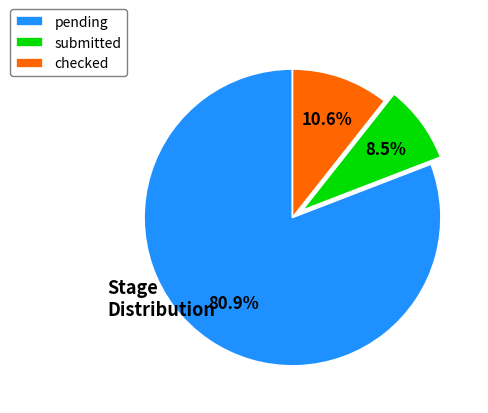

Count the number of slices in the pie.

3